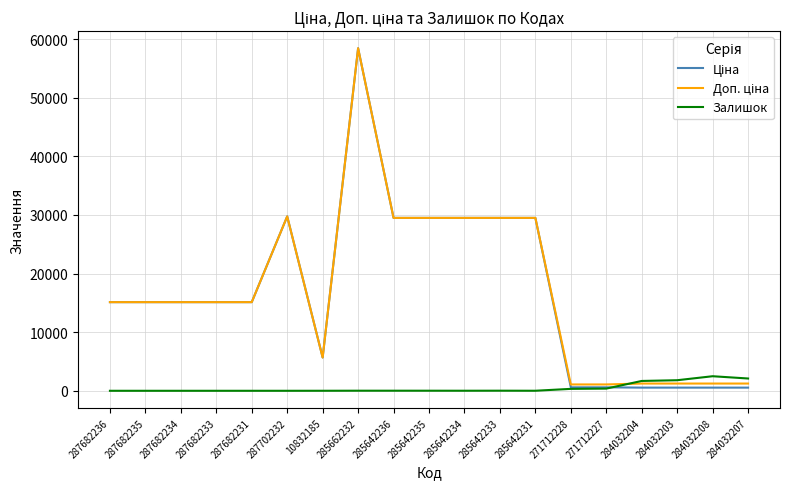

Does the chart display data point markers on the line(s)?

No